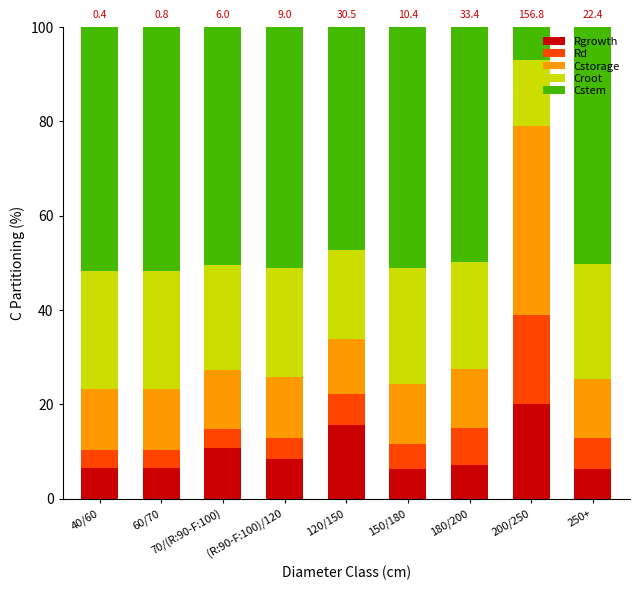

How many categories are shown in the chart?

9